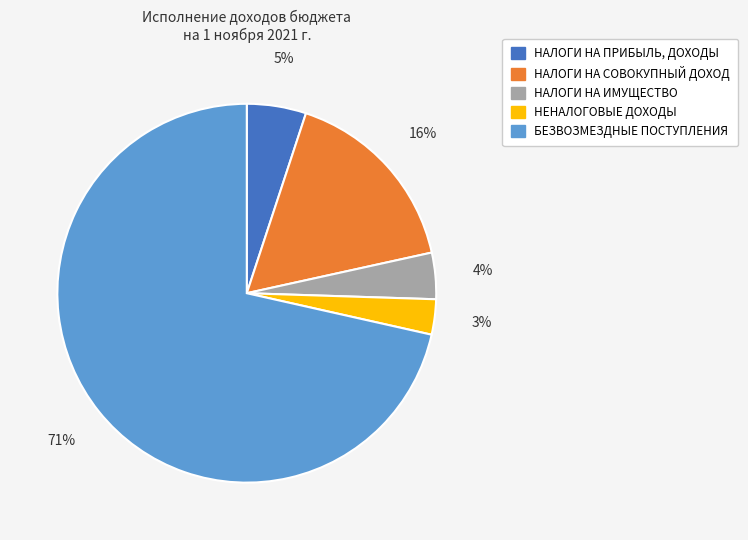

Is the sum of НАЛОГИ НА СОВОКУПНЫЙ ДОХОД and НАЛОГИ НА ПРИБЫЛЬ, ДОХОДЫ greater than half?

No